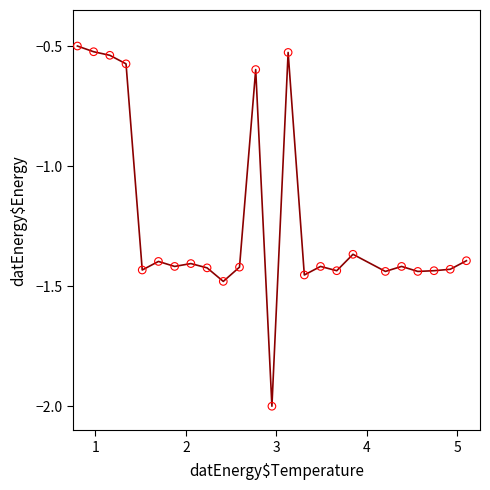

What is the difference between the maximum and minimum values?

1.5